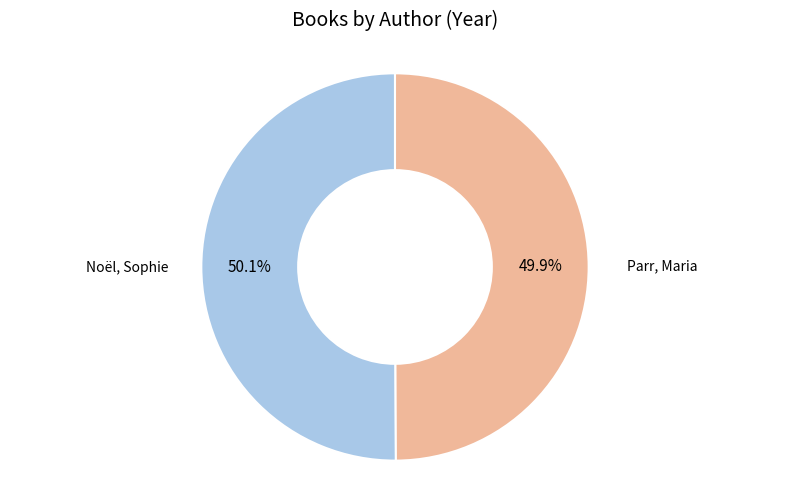

To the nearest percent, what portion does Parr, Maria represent?

50%